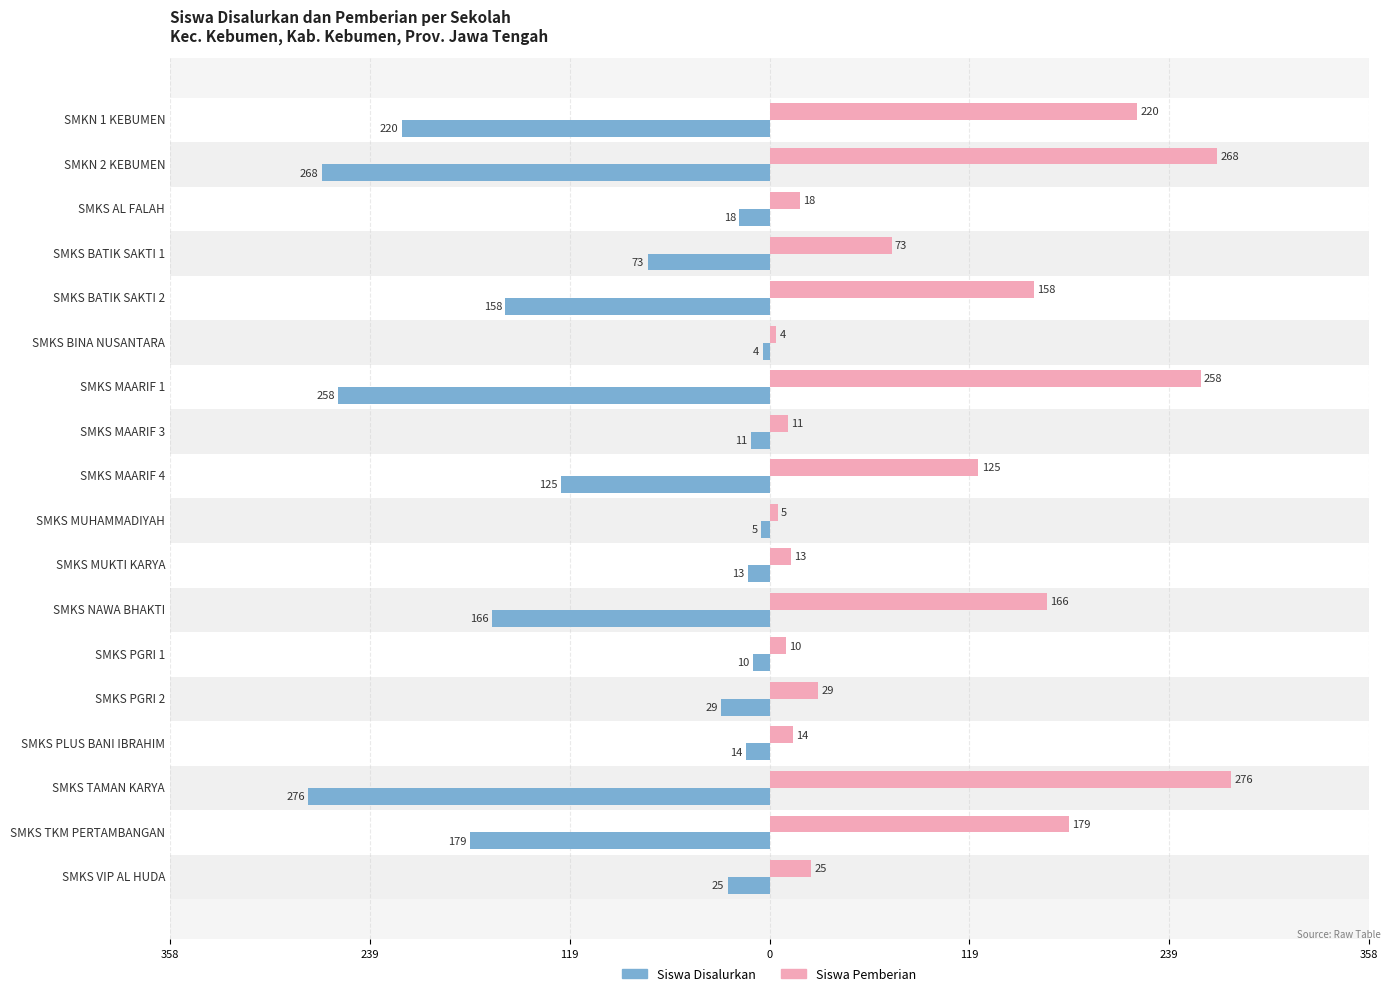

What is the difference between the maximum and minimum values in the Siswa Pemberian series?

272